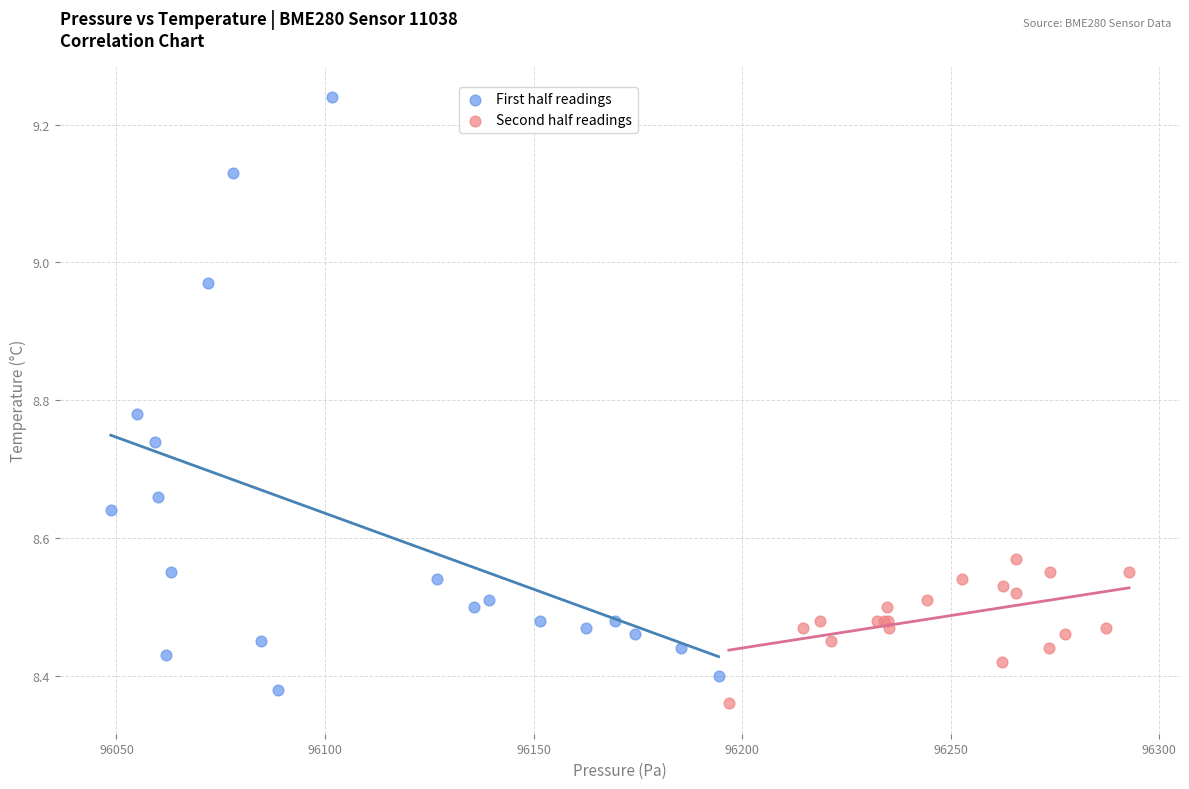

Which series has the widest spread of Y values?

First half readings